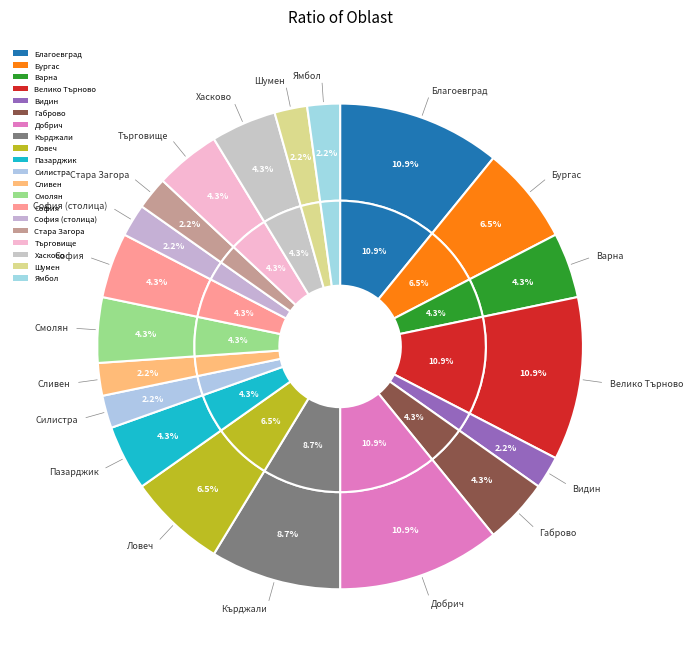

How many segments does this pie chart have?

20